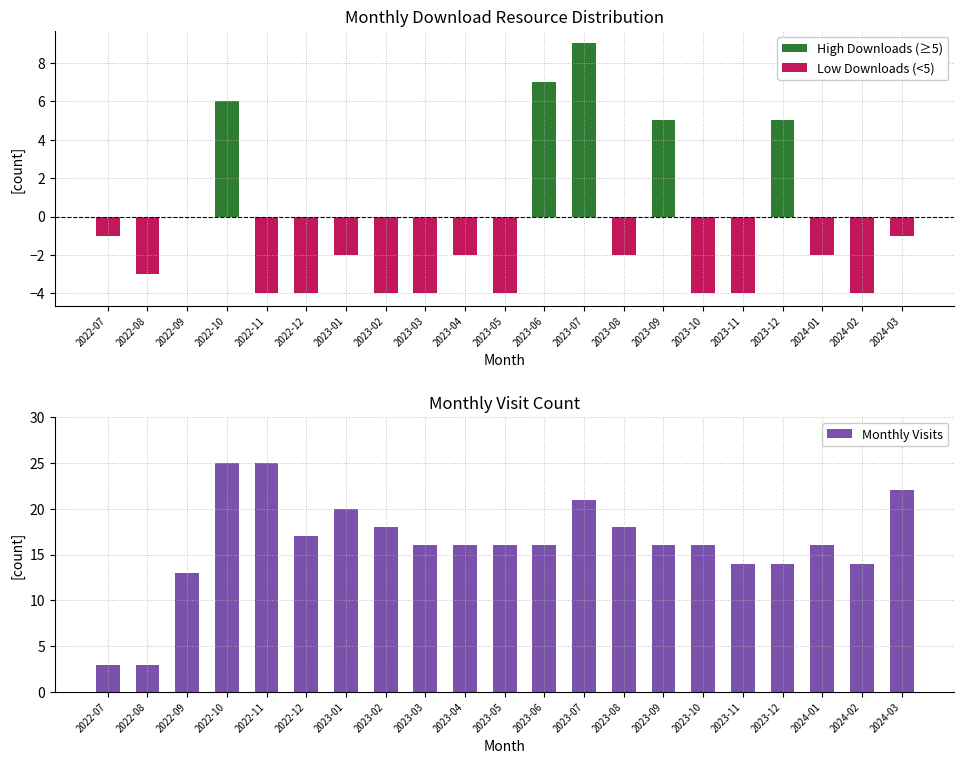

Reading right to left, extract all data points from this chart.

High Downloads (≥5): 0	0	0	5	0	0	5	0	9	7	0	0	0	0	0	0	0	6	0	0	0
Low Downloads (<5): -1	-4	-2	0	-4	-4	0	-2	0	0	-4	-2	-4	-4	-2	-4	-4	0	0	-3	-1
Monthly Visits: 22	14	16	14	14	16	16	18	21	16	16	16	16	18	20	17	25	25	13	3	3